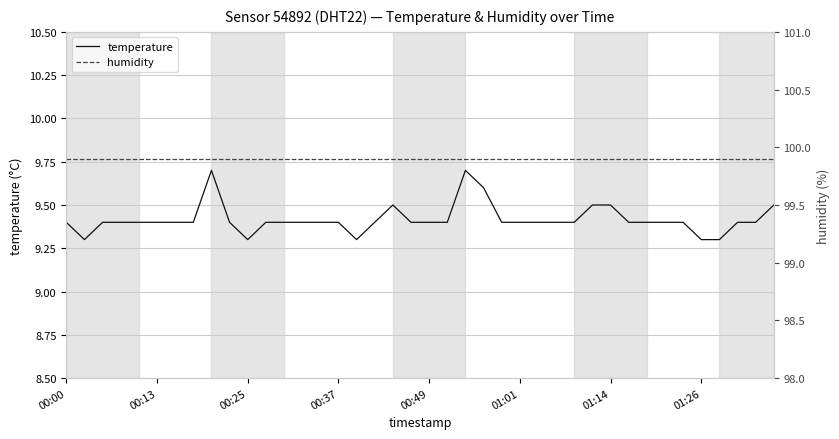

True or false: humidity and temperature cross at least once.

False